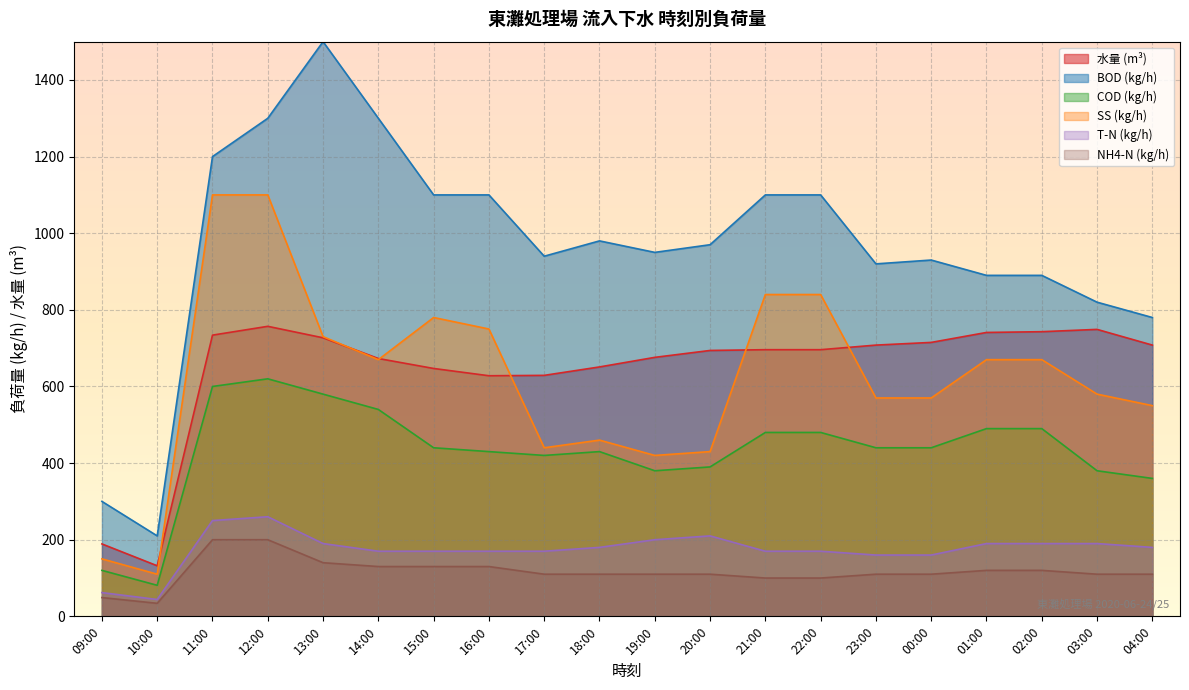

List the series in order of their peak value, highest first.

BOD (kg/h), SS (kg/h), 水量 (m³), COD (kg/h), T-N (kg/h), NH4-N (kg/h)